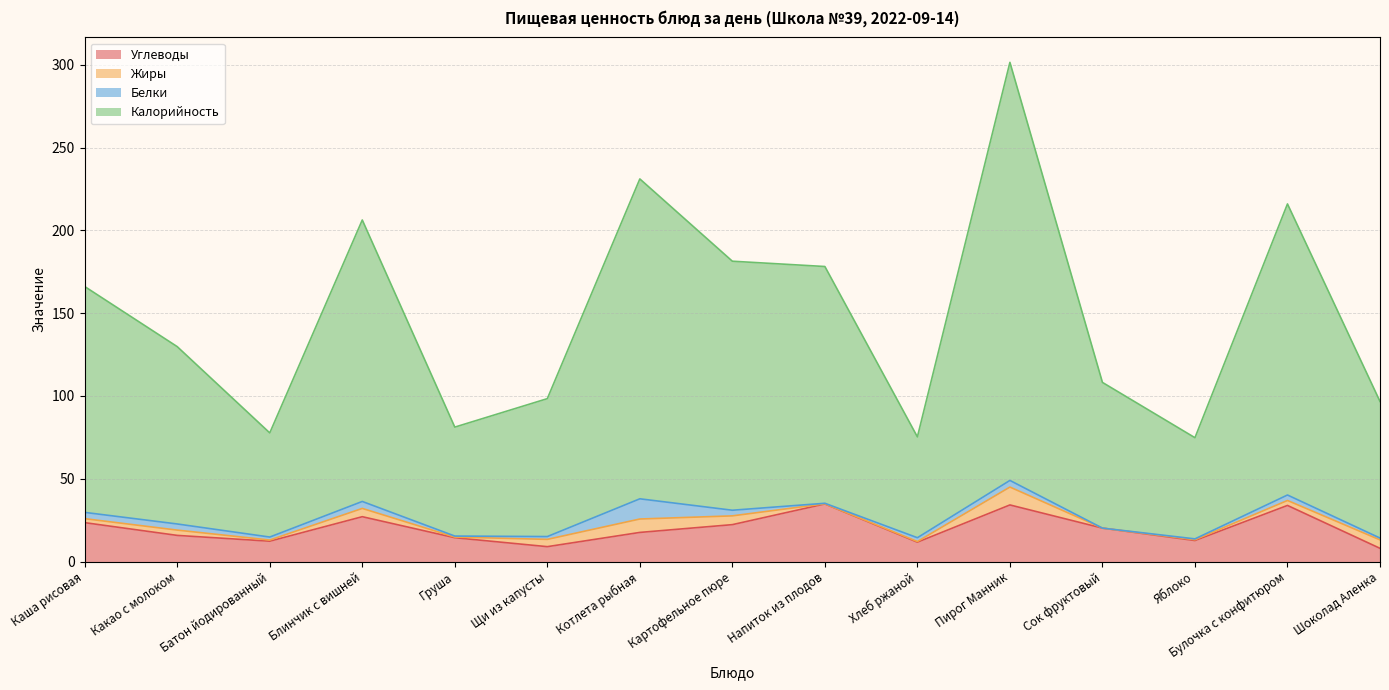

How many categories are shown in the chart?

15